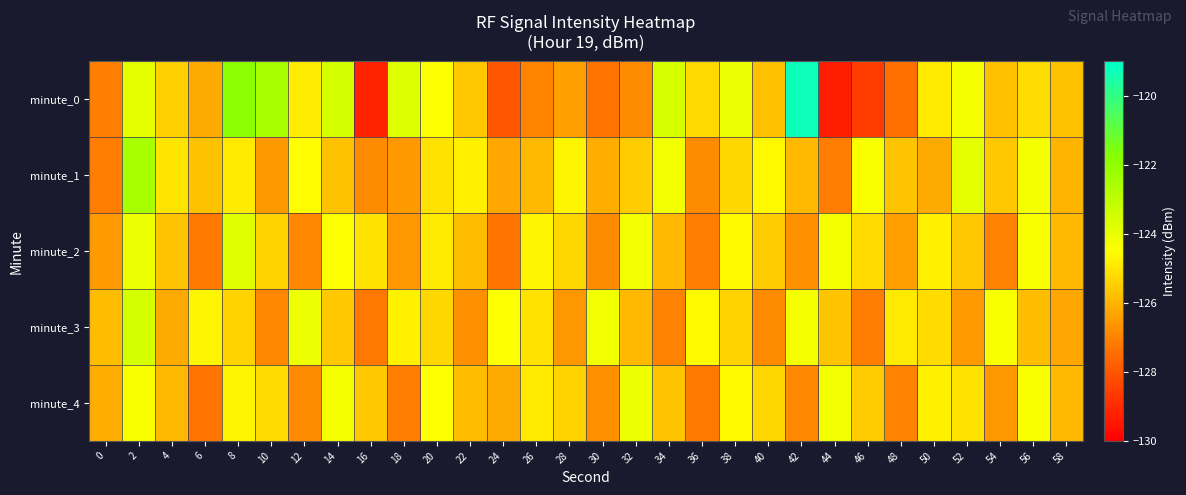

Reading left to right, transcribe all the data shown in this chart.

minute_0: 0=-127.1	2=-123.9	4=-125.5	6=-126.2	8=-121.8	10=-122.5	12=-124.9	14=-123.5	16=-129.1	18=-123.7	20=-124.5	22=-125.6	24=-128.0	26=-127.0	28=-126.4	30=-127.3	32=-126.8	34=-123.6	36=-125.2	38=-124.1	40=-125.8	42=-119.3	44=-129.3	46=-128.6	48=-127.4	50=-124.9	52=-124.3	54=-125.8	56=-125.2	58=-125.7
minute_1: 0=-127.1	2=-122.5	4=-125.1	6=-125.7	8=-124.9	10=-126.6	12=-124.5	14=-125.7	16=-126.8	18=-126.5	20=-125.1	22=-124.8	24=-126.3	26=-125.9	28=-124.7	30=-126.1	32=-125.5	34=-124.2	36=-126.8	38=-125.3	40=-124.6	42=-125.9	44=-127.1	46=-124.4	48=-125.7	50=-126.2	52=-123.9	54=-125.6	56=-124.3	58=-126.0
minute_2: 0=-126.5	2=-124.1	4=-125.7	6=-127.2	8=-123.8	10=-125.4	12=-126.9	14=-124.5	16=-125.1	18=-126.6	20=-124.9	22=-125.8	24=-127.3	26=-124.7	28=-125.3	30=-126.8	32=-124.2	34=-125.9	36=-127.1	38=-124.6	40=-125.5	42=-126.7	44=-124.3	46=-125.2	48=-126.4	50=-124.8	52=-125.6	54=-127.0	56=-124.4	58=-125.9
minute_3: 0=-125.8	2=-123.5	4=-126.2	6=-124.7	8=-125.4	10=-126.9	12=-124.1	14=-125.6	16=-127.2	18=-124.8	20=-125.3	22=-126.7	24=-124.5	26=-125.1	28=-126.6	30=-124.2	32=-125.9	34=-127.0	36=-124.6	38=-125.4	40=-126.8	42=-124.3	44=-125.7	46=-127.1	48=-124.9	50=-125.2	52=-126.5	54=-124.4	56=-125.8	58=-126.3
minute_4: 0=-126.1	2=-124.4	4=-125.9	6=-127.3	8=-124.7	10=-125.2	12=-126.8	14=-124.3	16=-125.6	18=-127.1	20=-124.5	22=-125.8	24=-126.2	26=-124.9	28=-125.4	30=-126.7	32=-124.1	34=-125.7	36=-127.2	38=-124.6	40=-125.3	42=-126.9	44=-124.2	46=-125.5	48=-127.0	50=-124.8	52=-125.1	54=-126.6	56=-124.4	58=-125.9